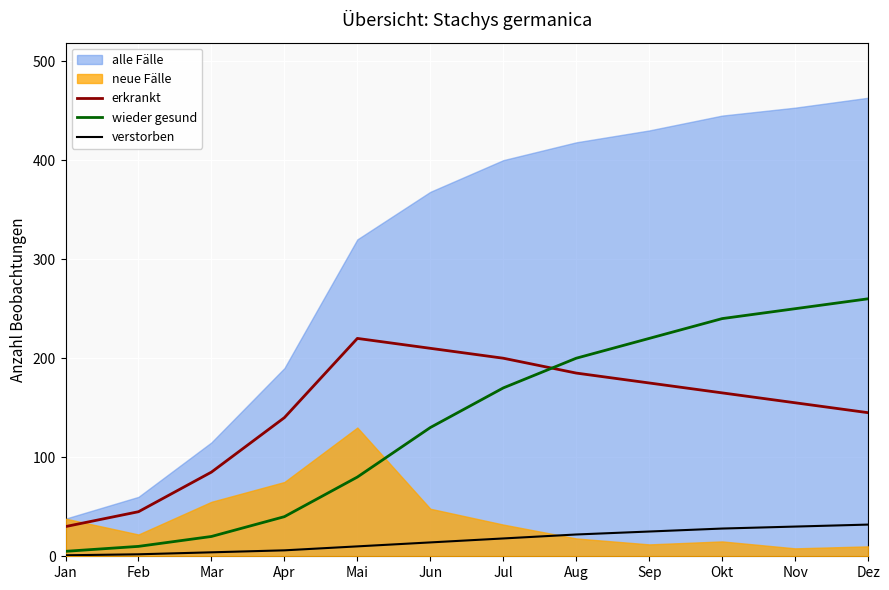

What is the lowest value of the wieder gesund series?

5